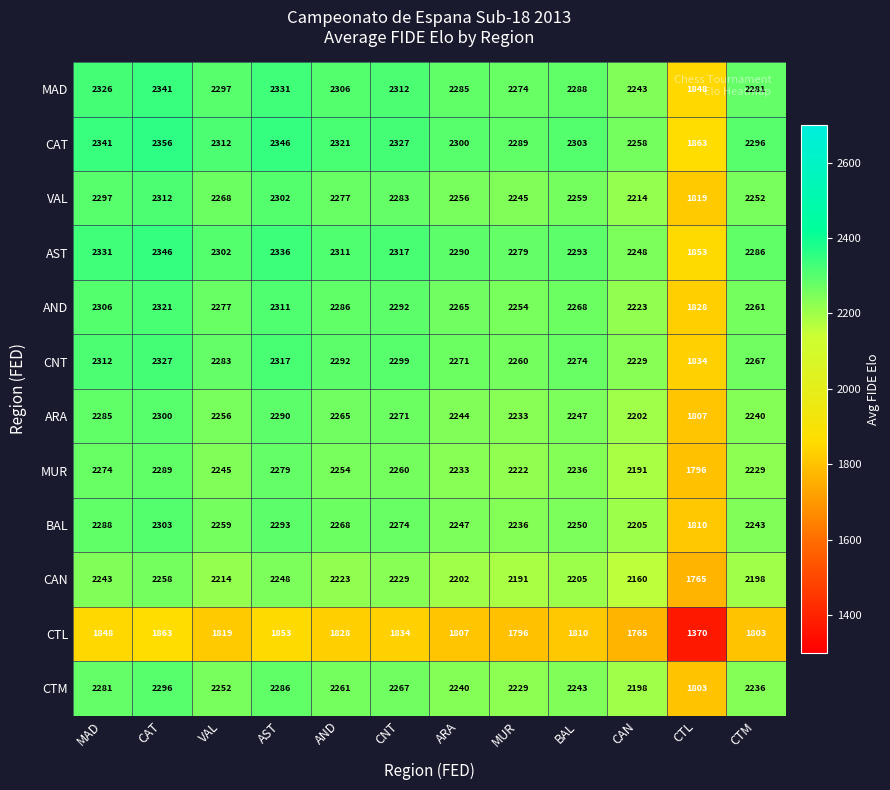

What is the spread (max minus min) of values at AST?

493